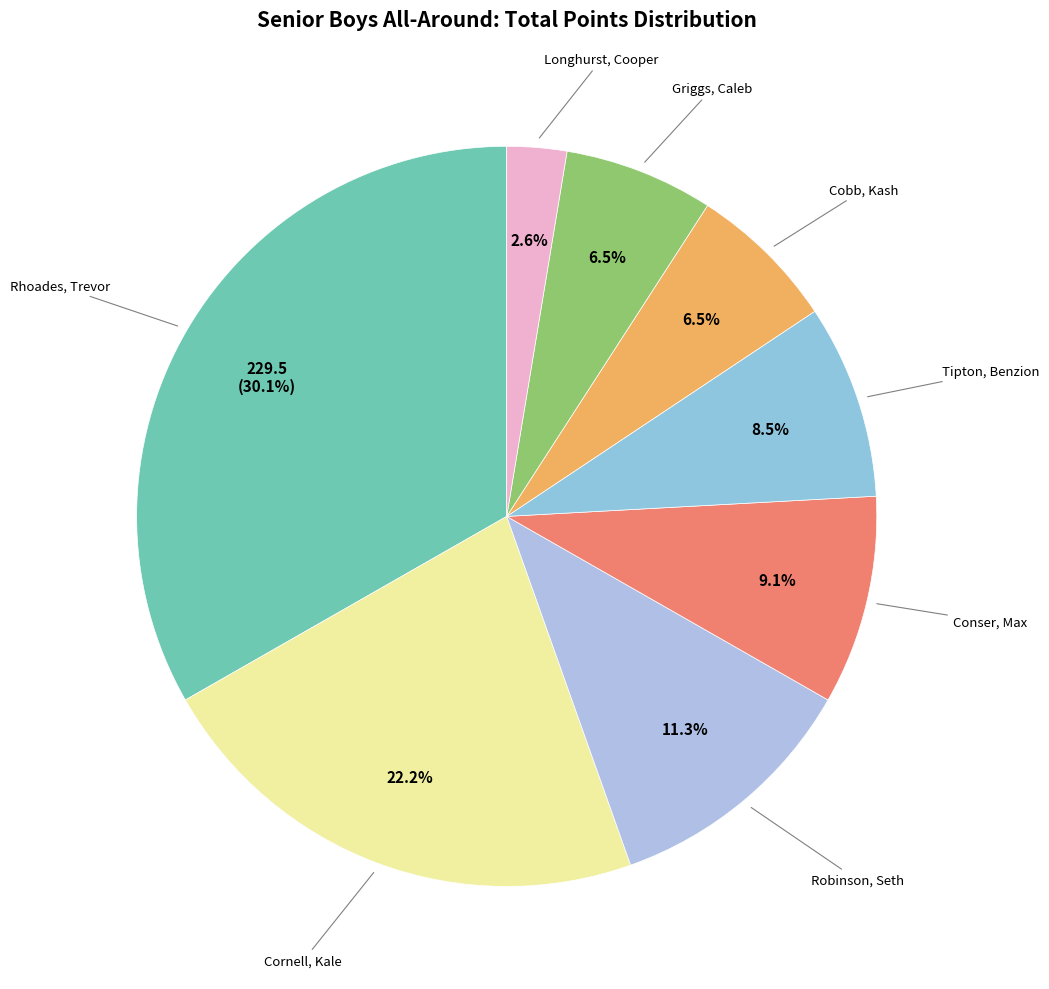

To the nearest percent, what percentage of the pie is Cornell, Kale?

22%